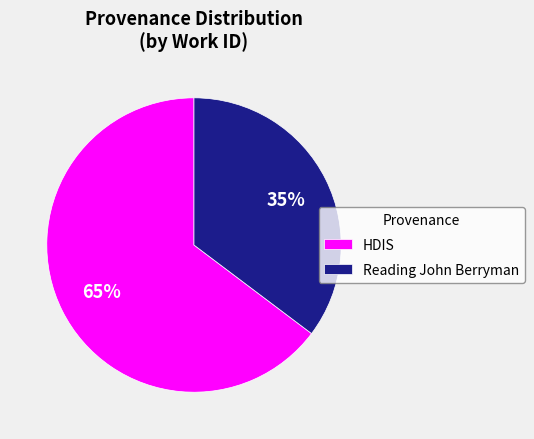

Count the number of slices in the pie.

2